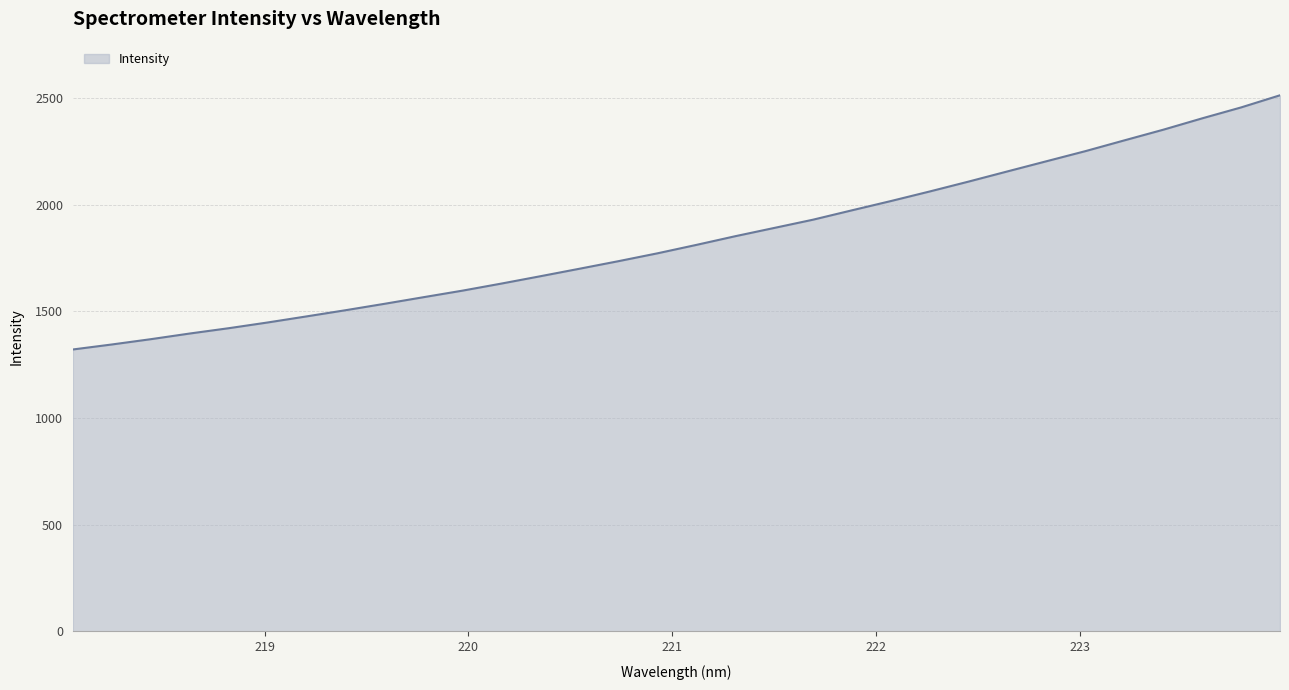

Does the chart display data point markers on the line(s)?

No